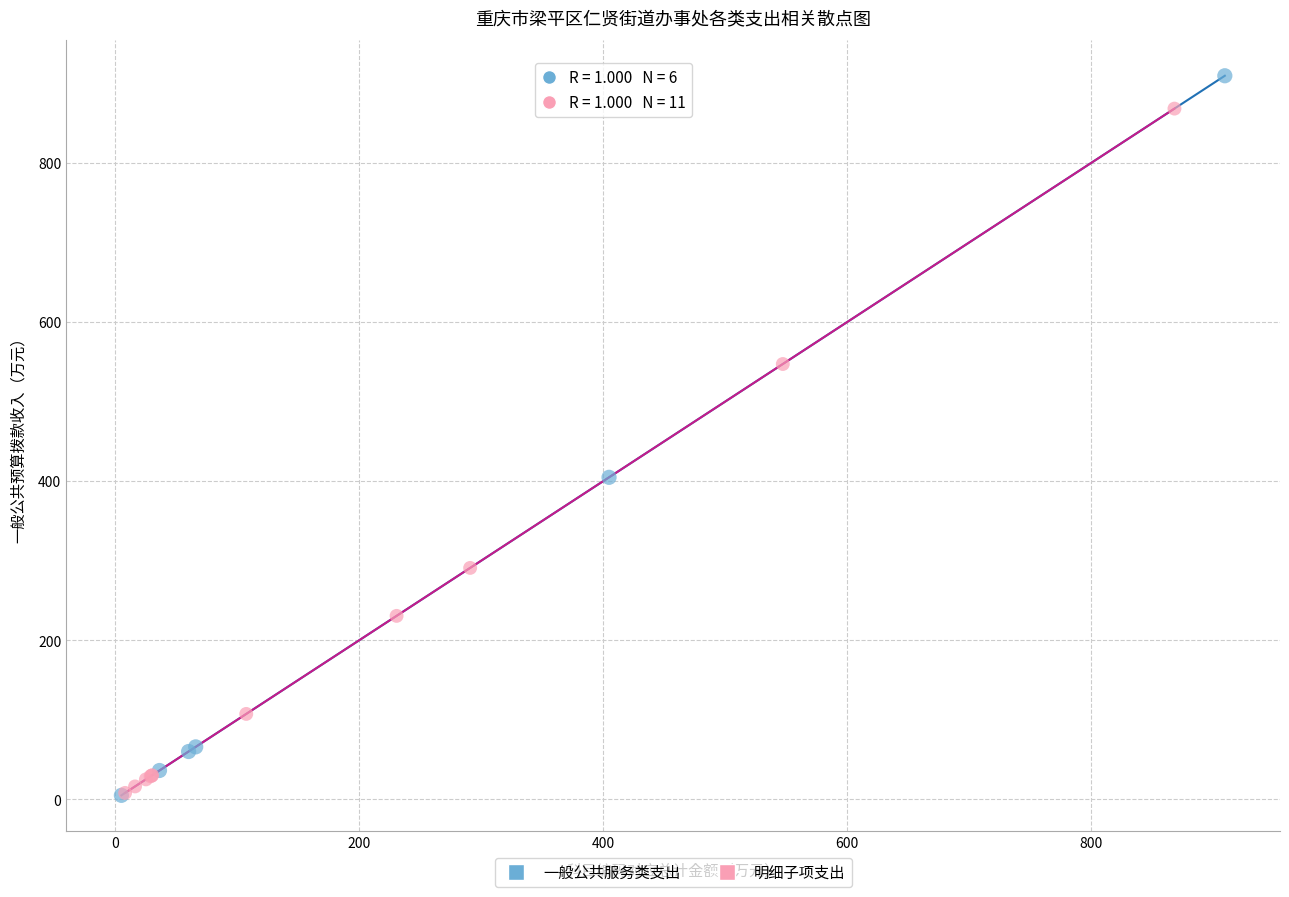

Which series contains the highest Y value?

一般公共服务类支出